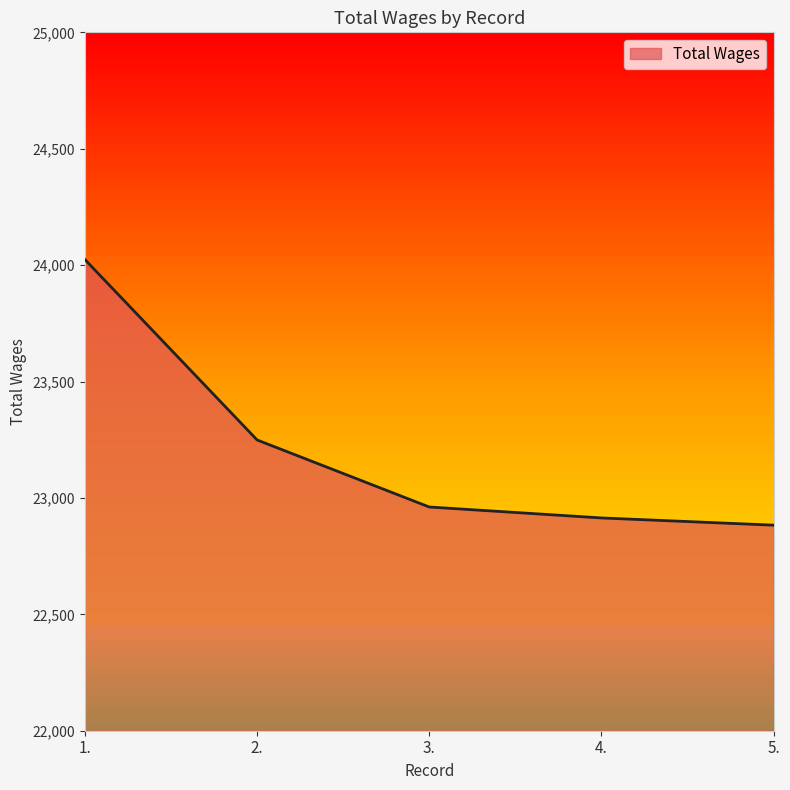

What is the difference between the maximum and minimum values?

1141